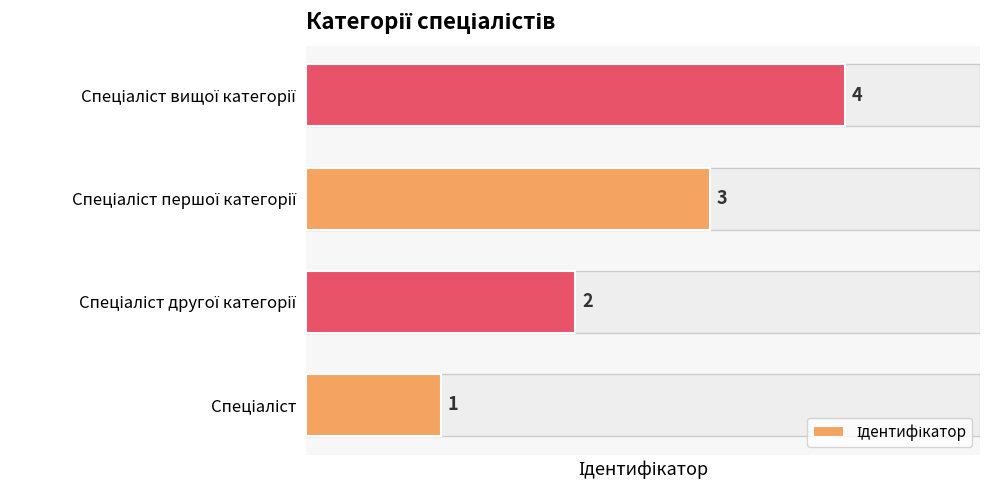

What is the greatest value displayed?

4